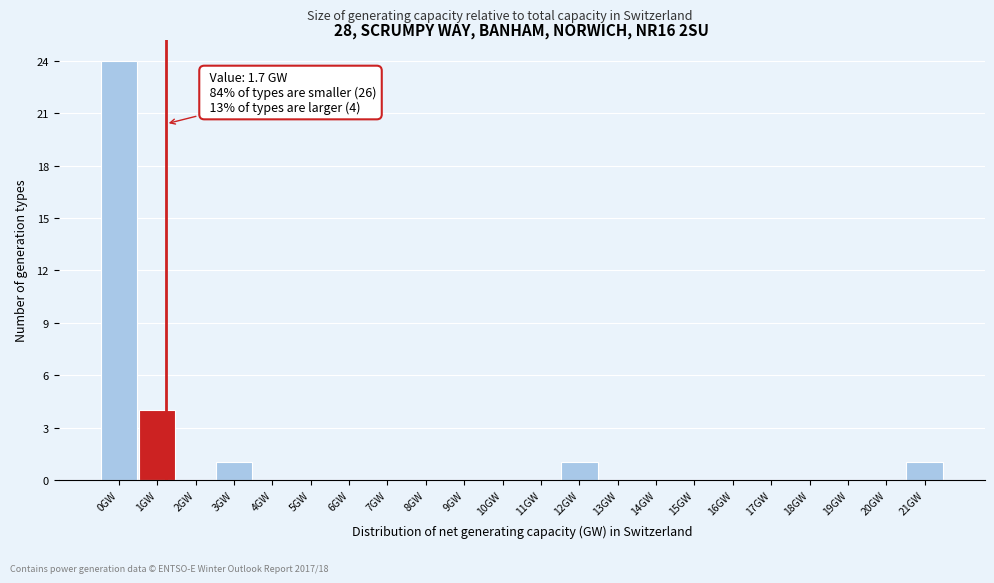

Reading right to left, list all the values displayed in this chart.

21GW=1	20GW=0	19GW=0	18GW=0	17GW=0	16GW=0	15GW=0	14GW=0	13GW=0	12GW=1	11GW=0	10GW=0	9GW=0	8GW=0	7GW=0	6GW=0	5GW=0	4GW=0	3GW=1	2GW=0	1GW=4	0GW=24